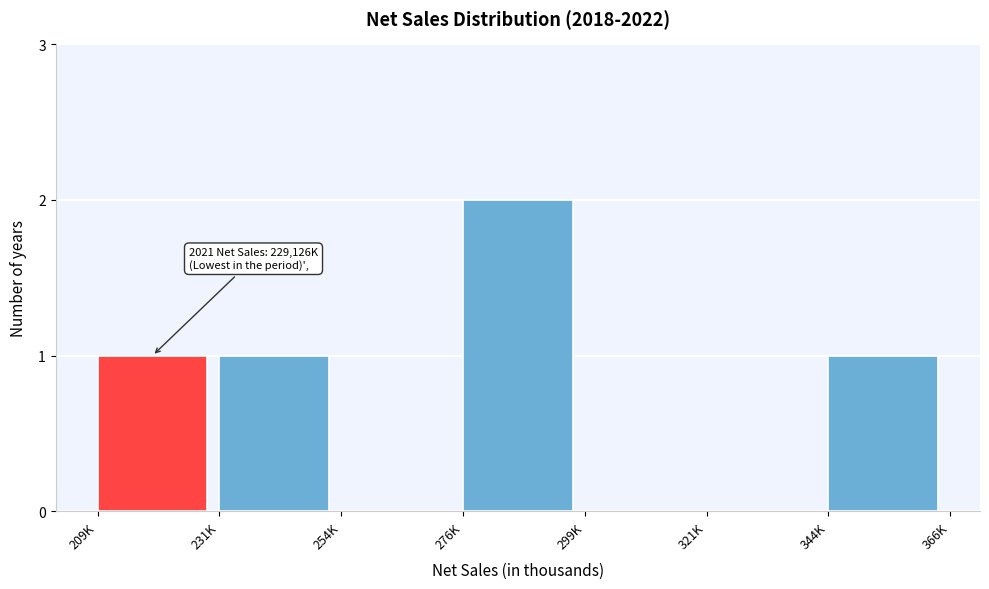

Reading left to right, list all the values displayed in this chart.

209K=1	231K=1	254K=0	276K=2	299K=0	321K=0	344K=1